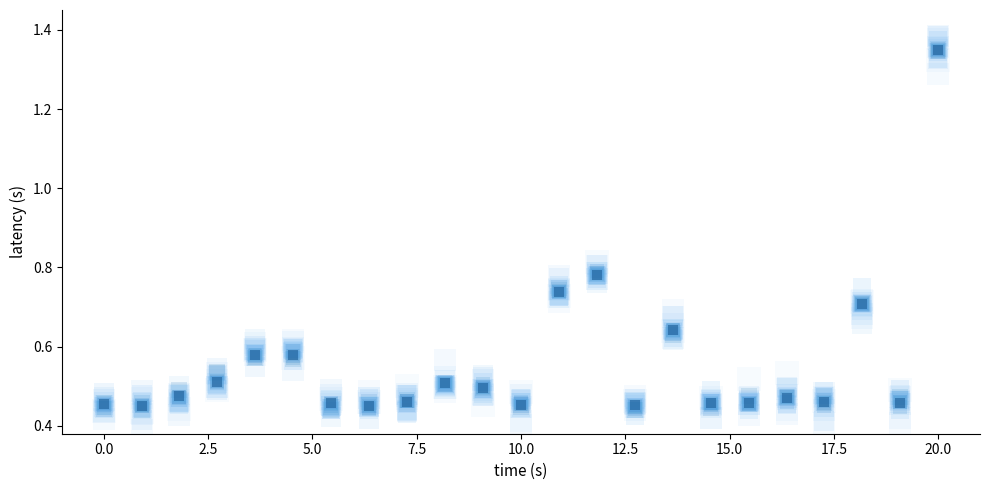

How many data points are displayed?

437